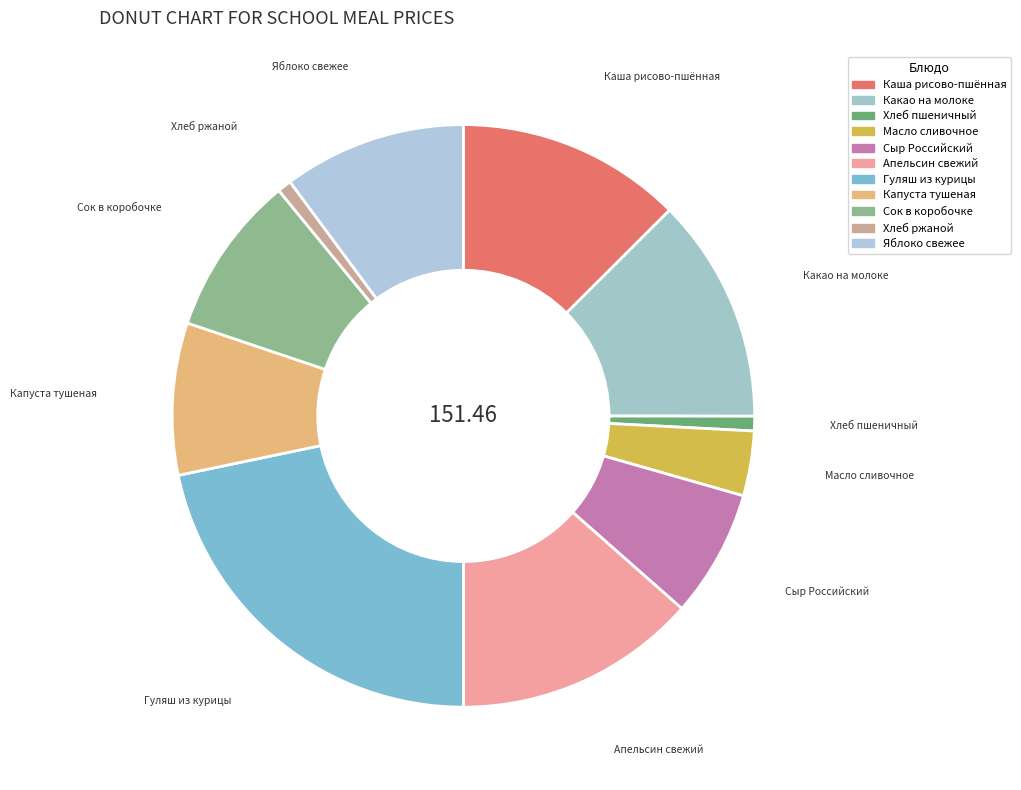

How many slices are in this pie chart?

11